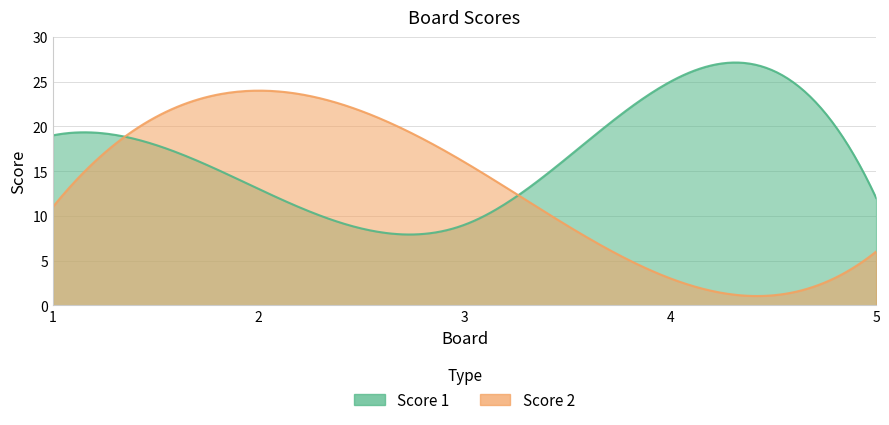

At which label does Score 1 first exceed 13?

1